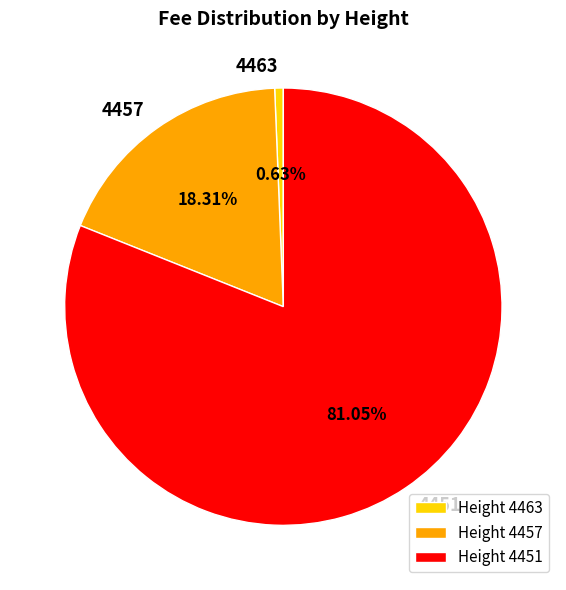

What portion of the pie excludes 4463?

99.4%